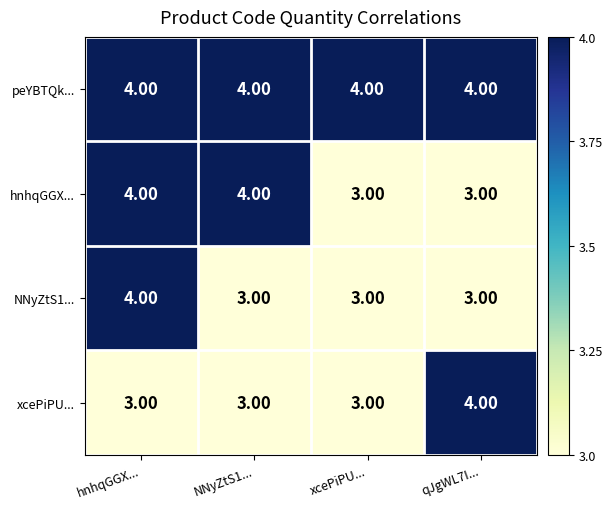

At which category is the sum across all series the highest?

hnhqGGX...